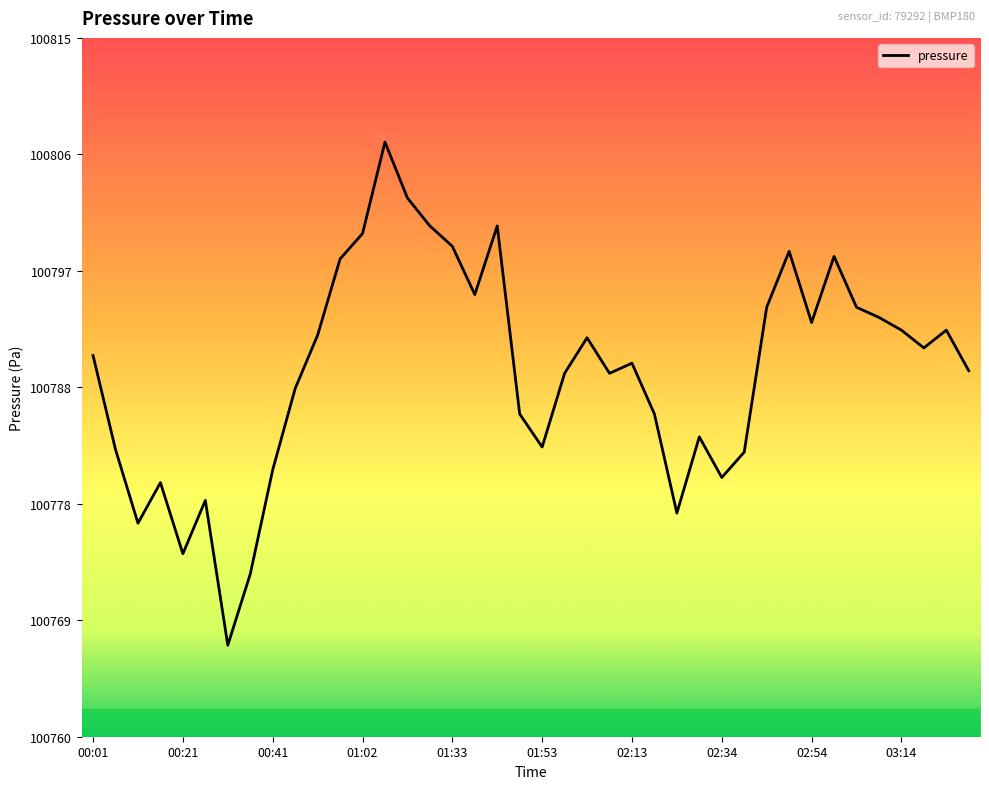

What is the maximum value shown in the chart?

100806.8